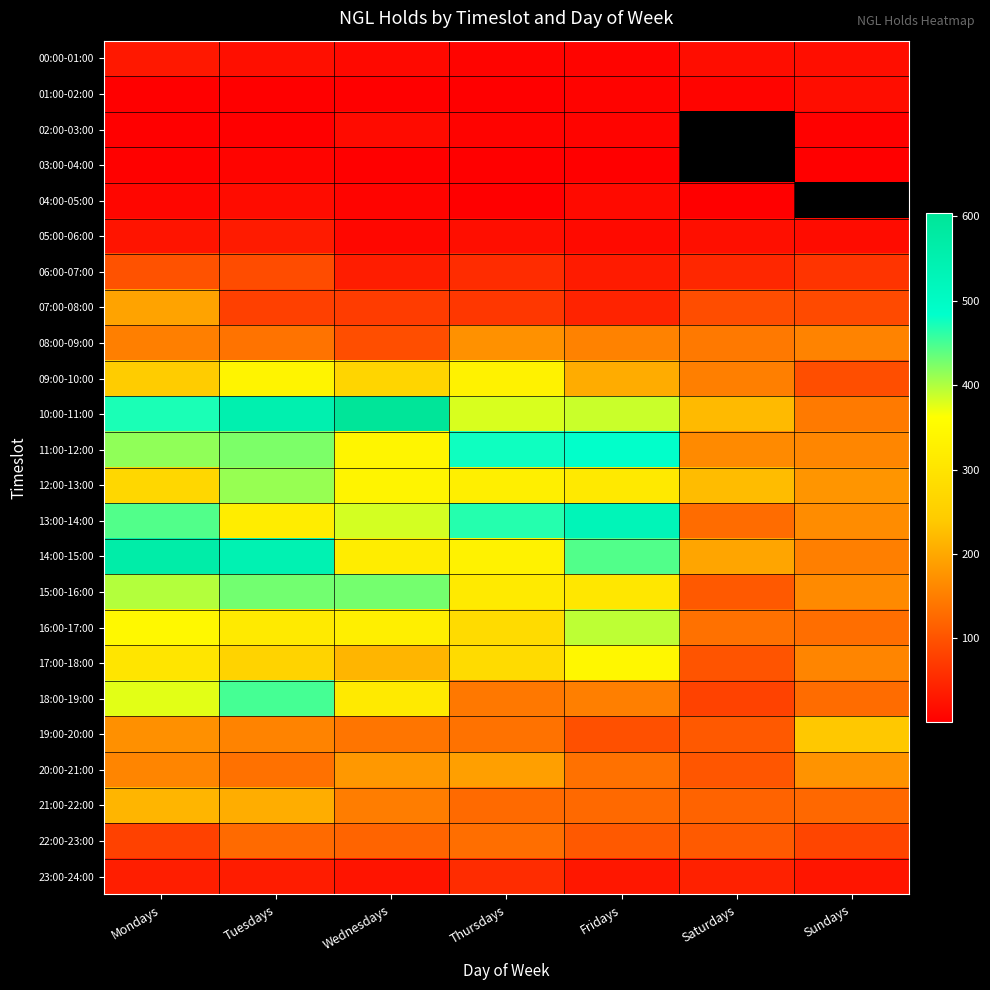

Which label corresponds to the smallest value in the chart?

Thursdays